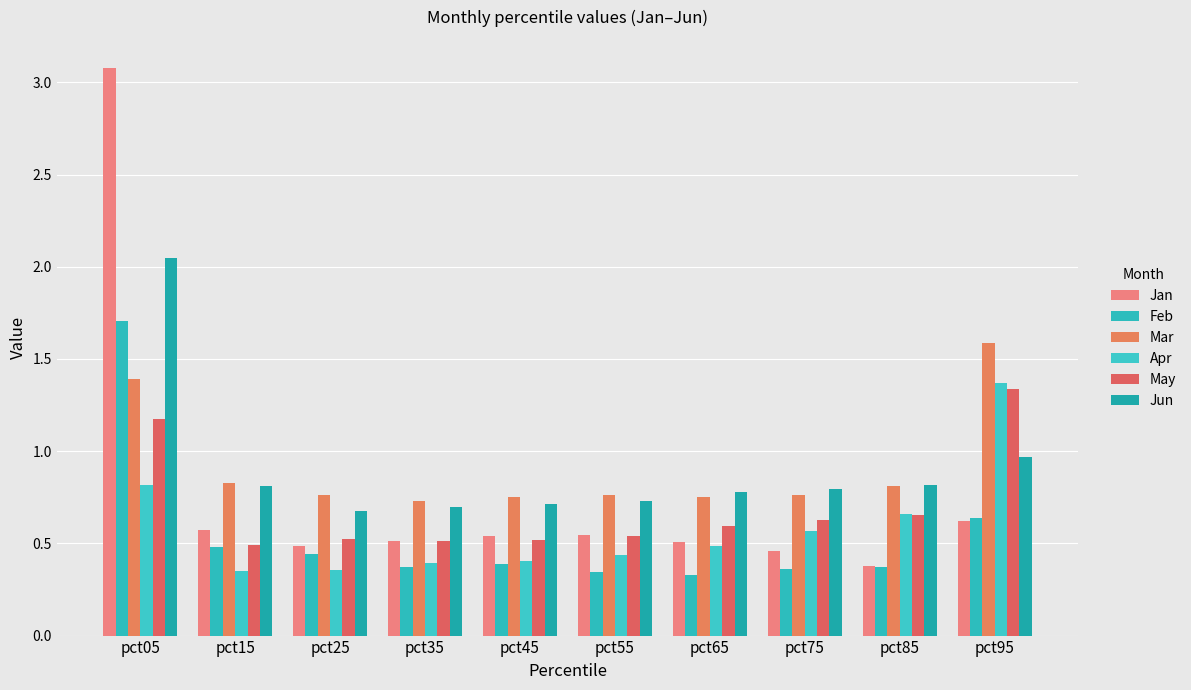

What is the average value of the Jan series?

0.8